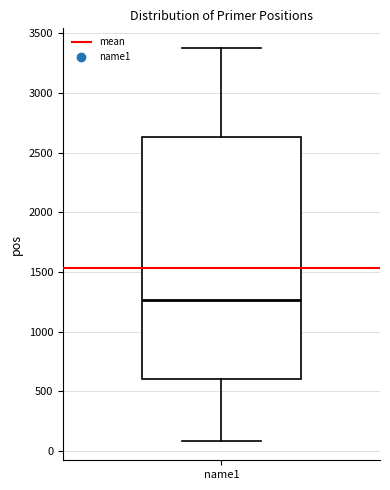

Read this box plot against the y-axis: the position of the median line, the range covered by the box, and the ends of both whiskers. The values are not printed on the chart, so give them approximately, as read against the axis.

median 1250, box 600 to 2650, whiskers 100 to 3400